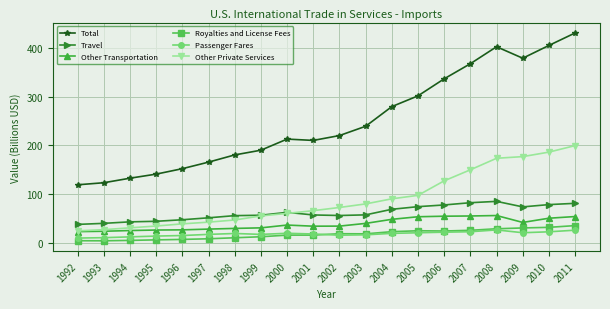

What is the maximum value shown in the chart?

430.2